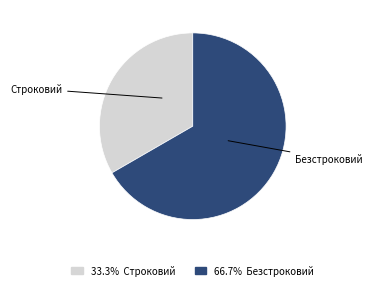

Does any single category account for the majority?

Yes